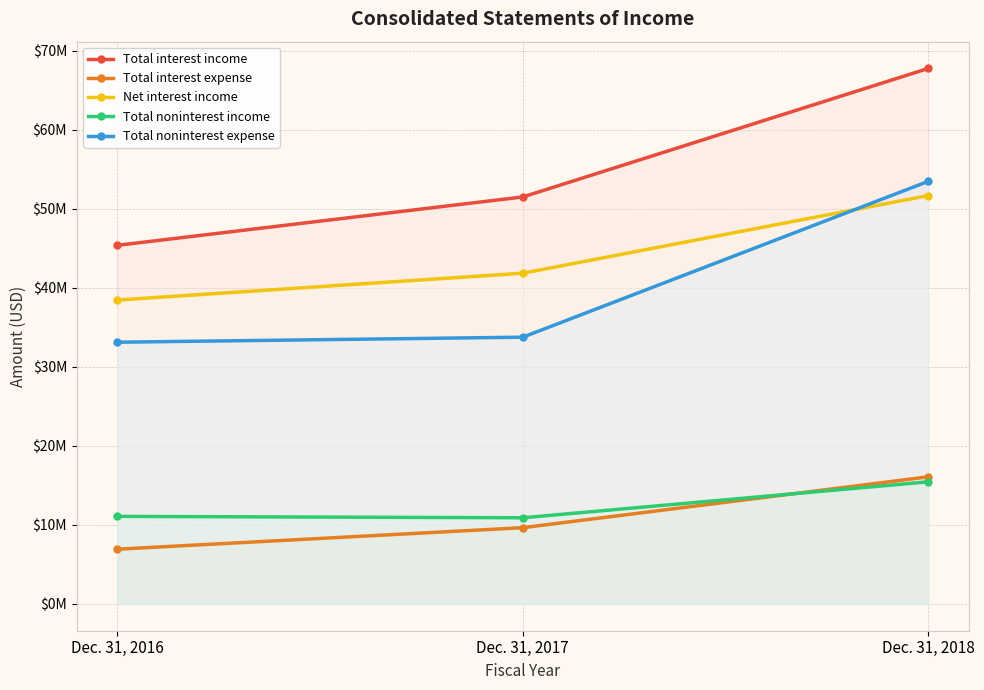

What is the greatest value displayed?

67781000